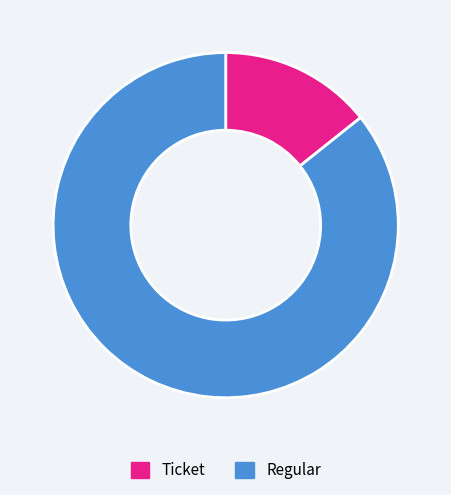

True or false: Ticket accounts for 14% of the total.

True